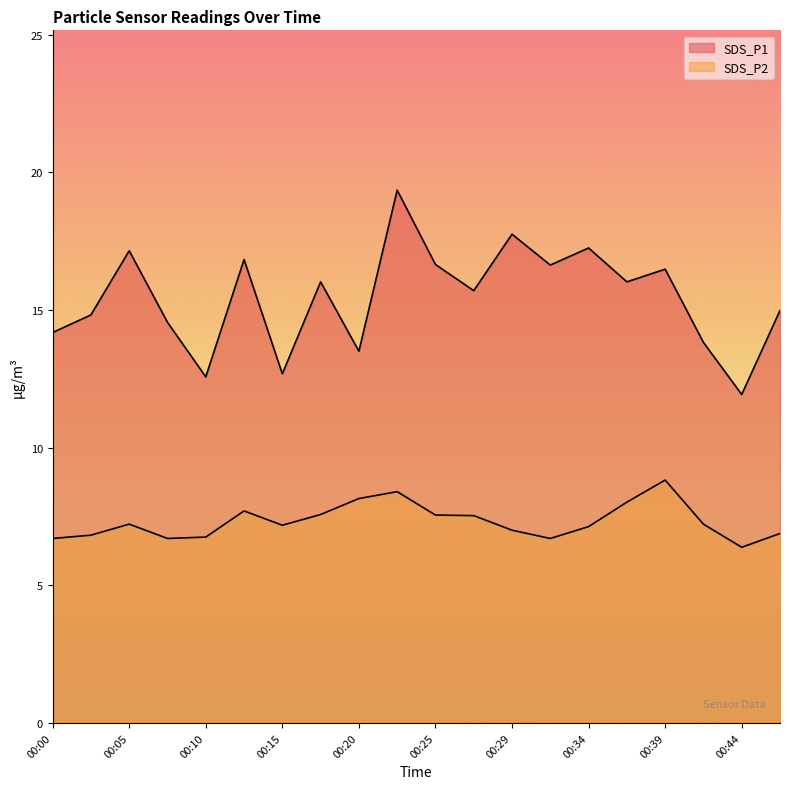

At how many categories does at least one series exceed 10?

20